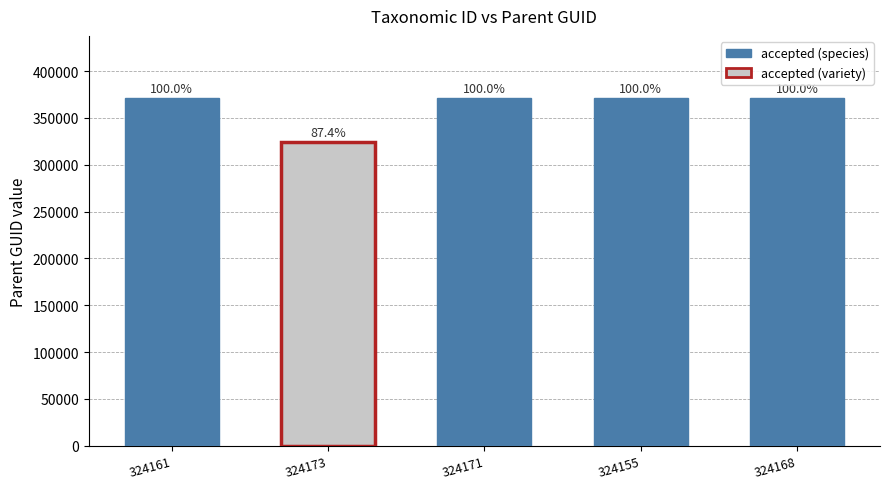

What is the average value?

361429